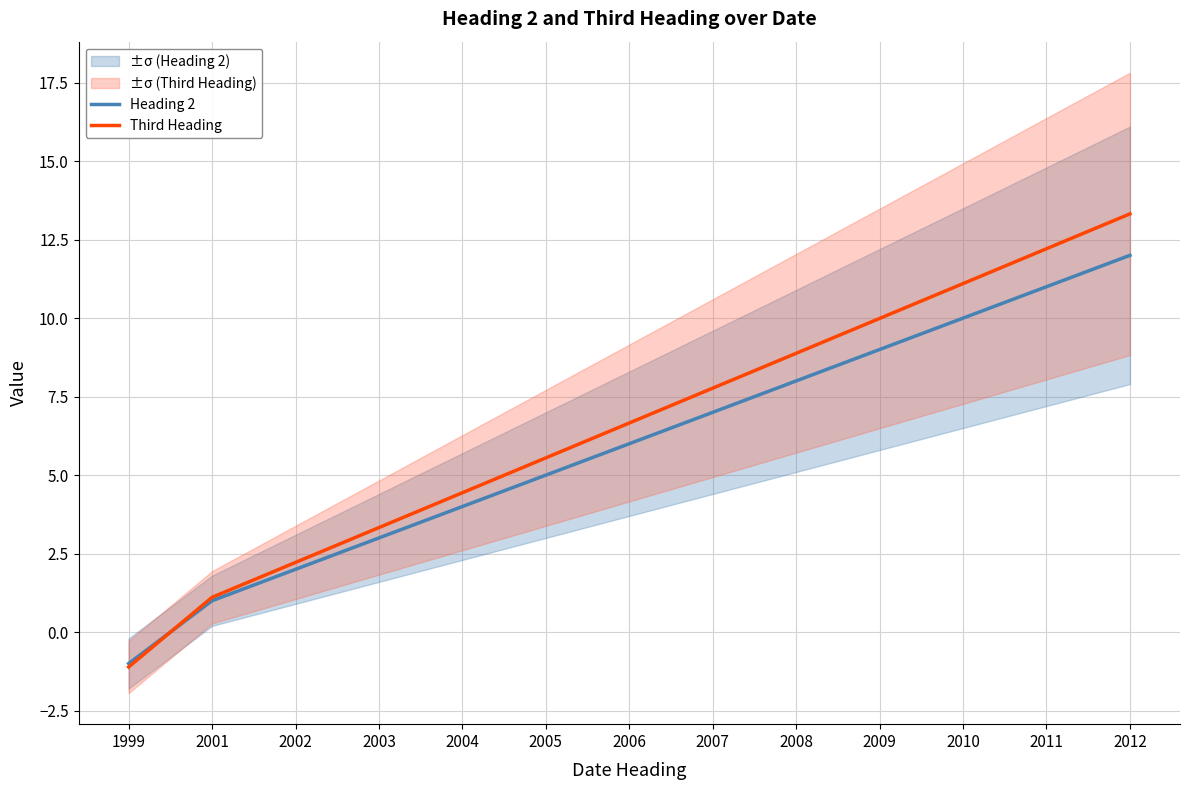

Where is Heading 2 nearest to the value 5?

2005